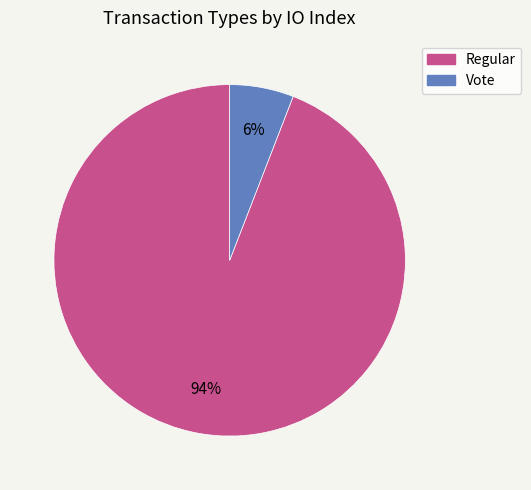

Between Vote and Regular, which is larger?

Regular